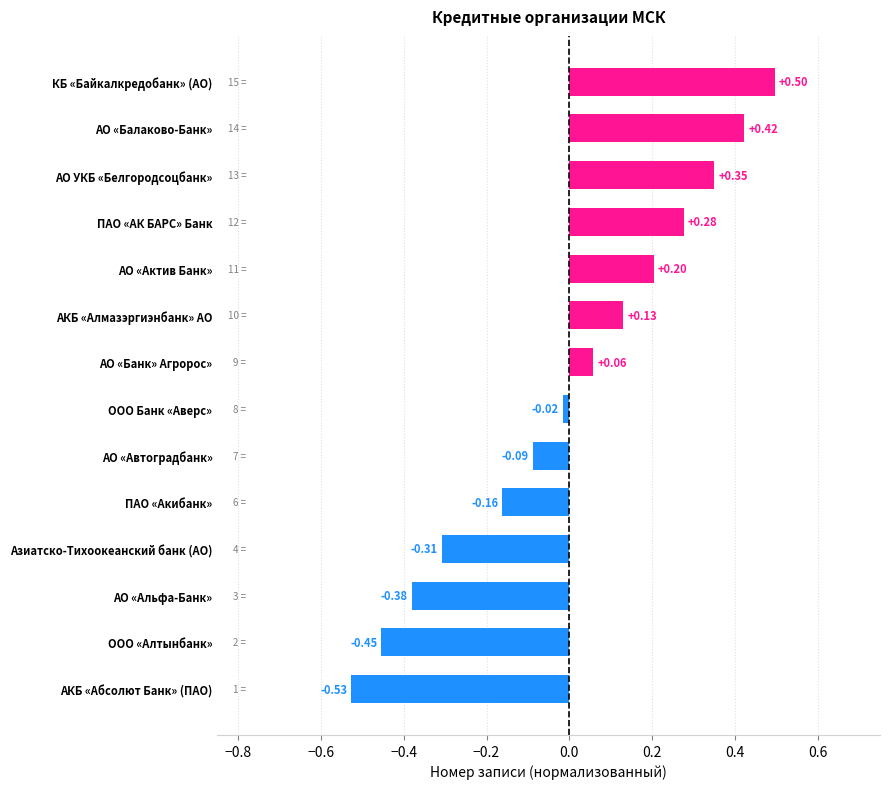

At which label is the value closest to 0?

ООО Банк «Аверс»